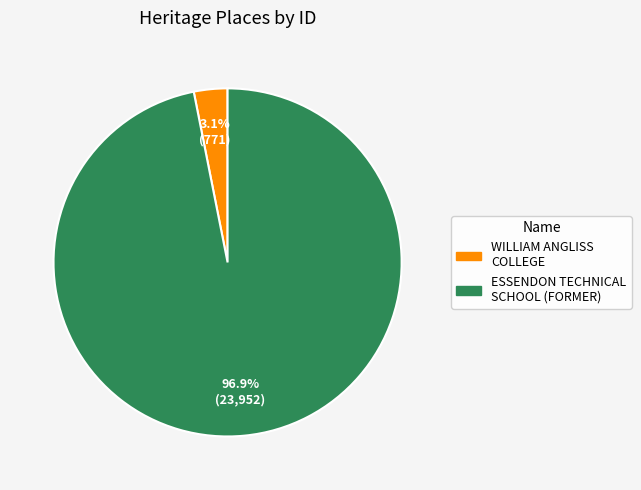

To the nearest percent, what portion does ESSENDON TECHNICAL SCHOOL (FORMER) represent?

97%